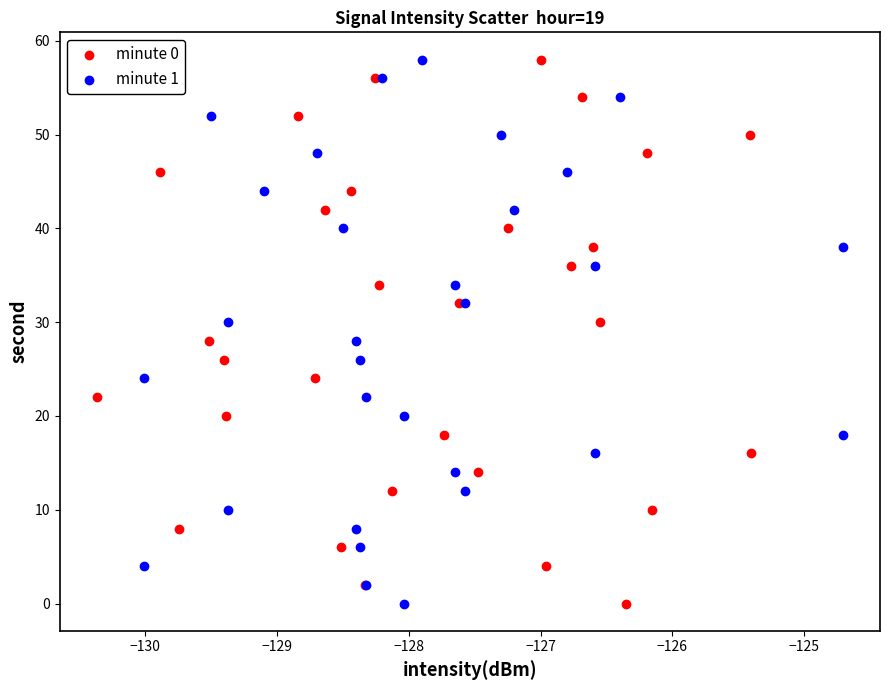

What are all the series names shown in the legend?

minute 0, minute 1